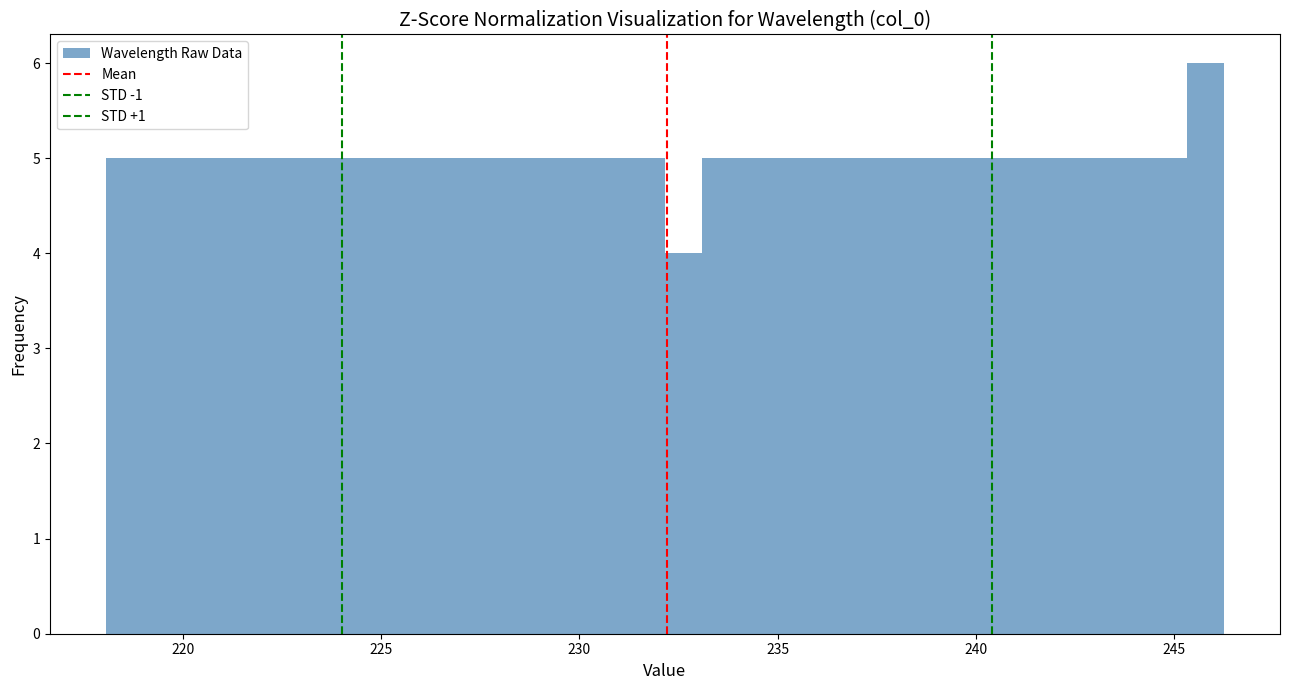

Read against the x-axis, roughly where is the centre of the tallest bar?

246.0